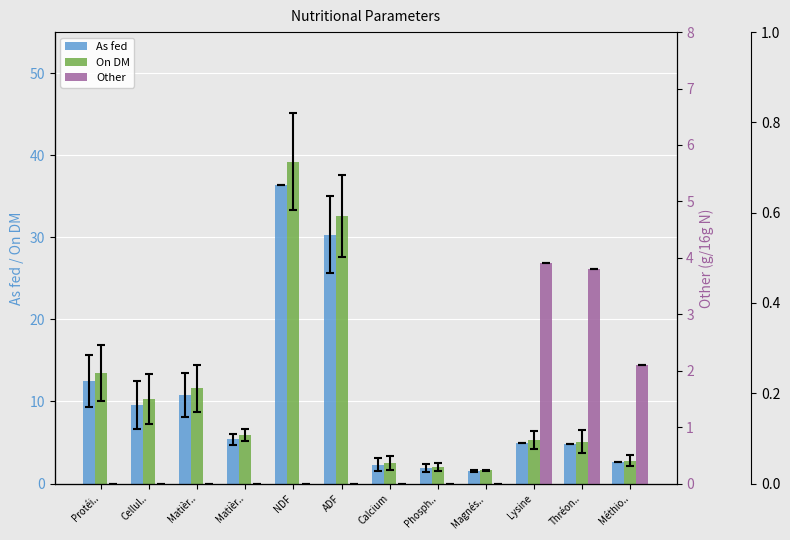

What is the label of the 8th bar from the right?

NDF